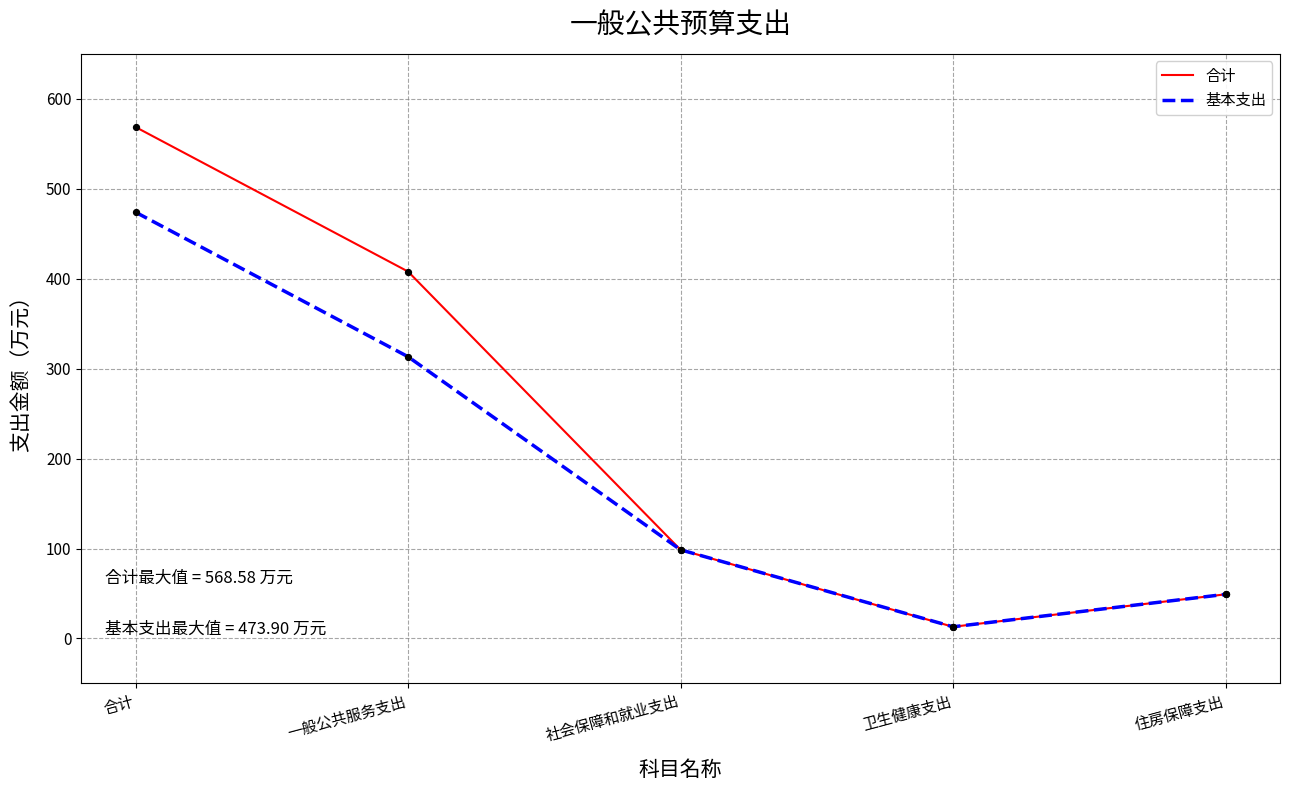

What are all the series names shown in the legend?

合计, 基本支出